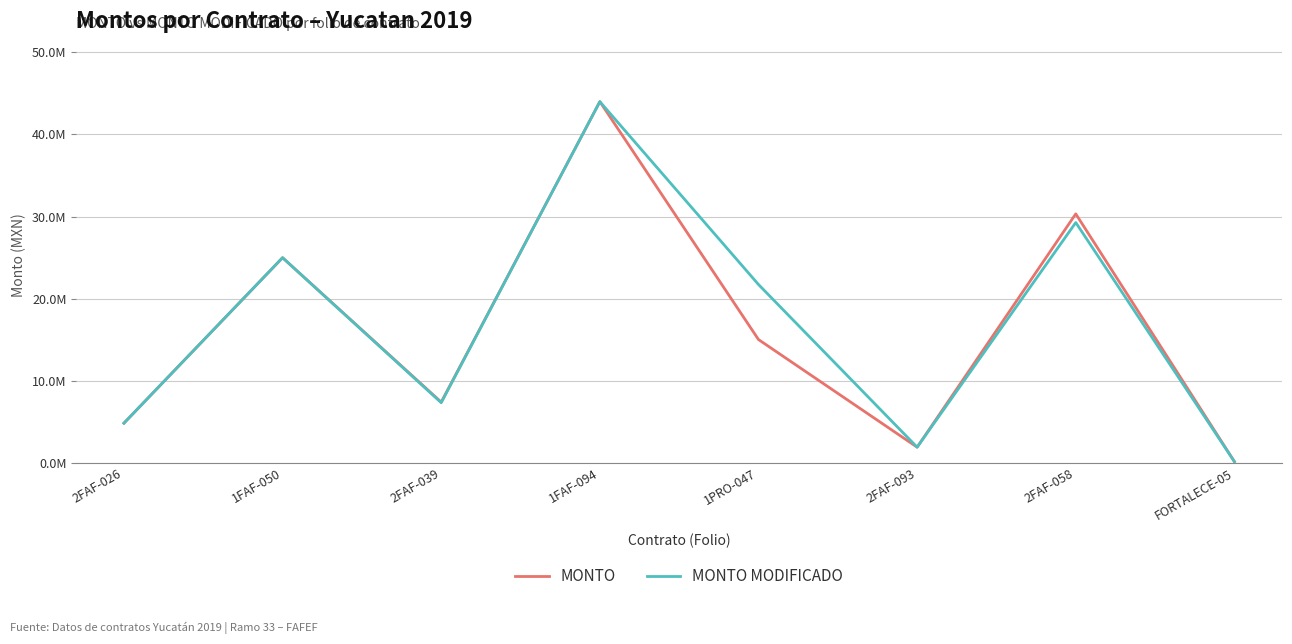

Rank the categories by MONTO MODIFICADO value from lowest to highest.

FORTALECE-05, 2FAF-093, 2FAF-026, 2FAF-039, 1PRO-047, 1FAF-050, 2FAF-058, 1FAF-094